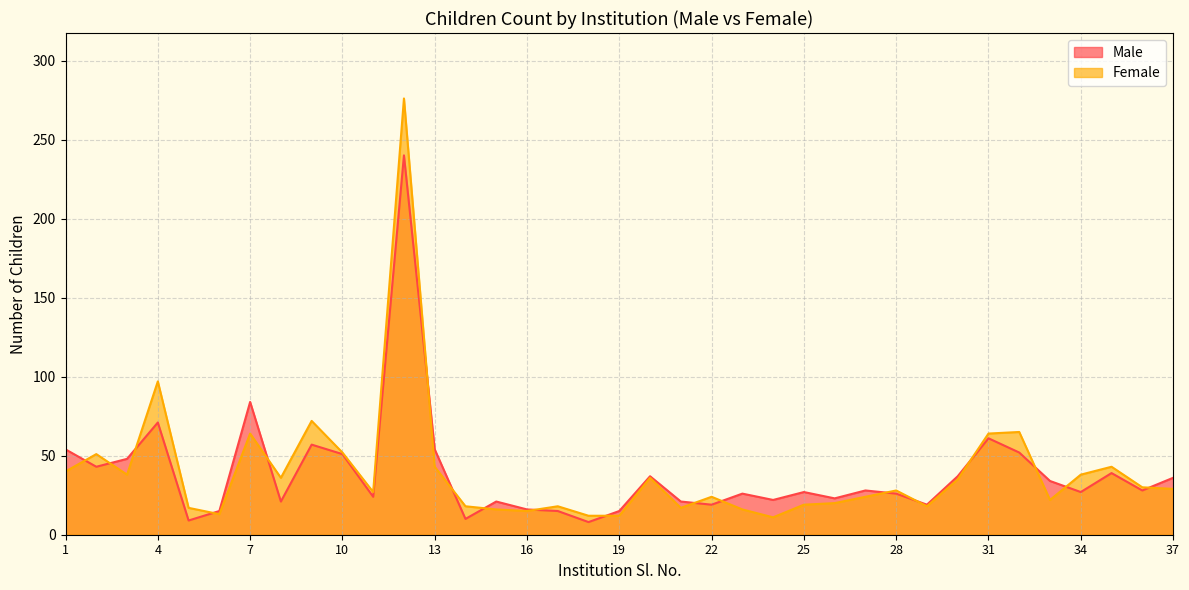

What is the maximum value for Male?

240